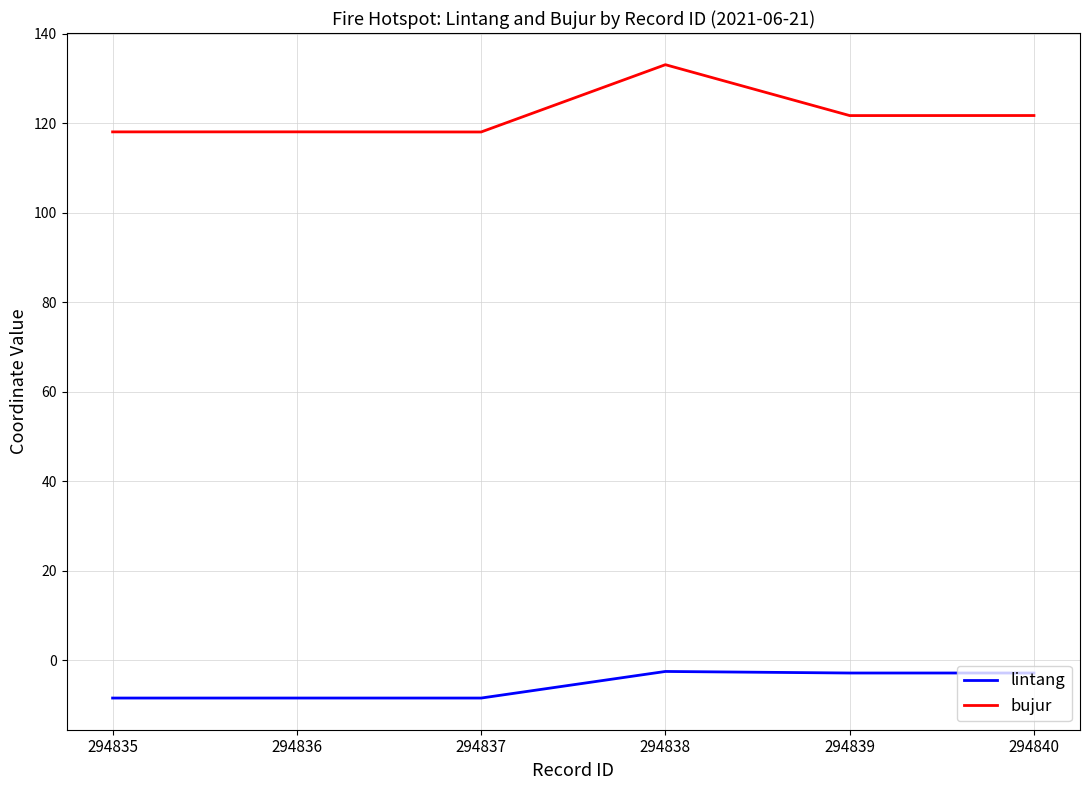

True or false: lintang and bujur intersect in this chart.

False